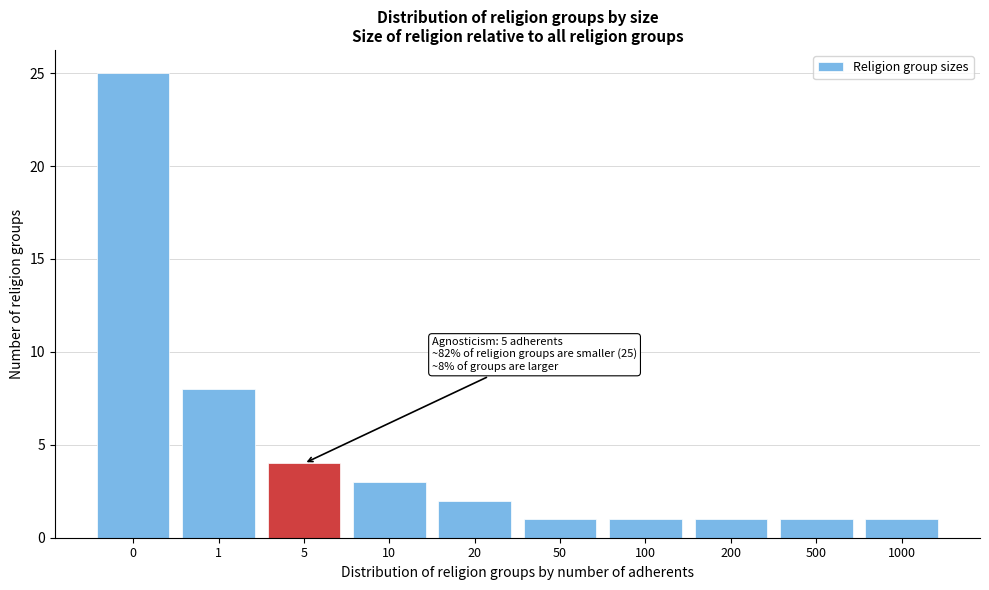

Reading left to right, list all the values displayed in this chart.

0=25	1=8	5=4	10=3	20=2	50=1	100=1	200=1	500=1	1000=1